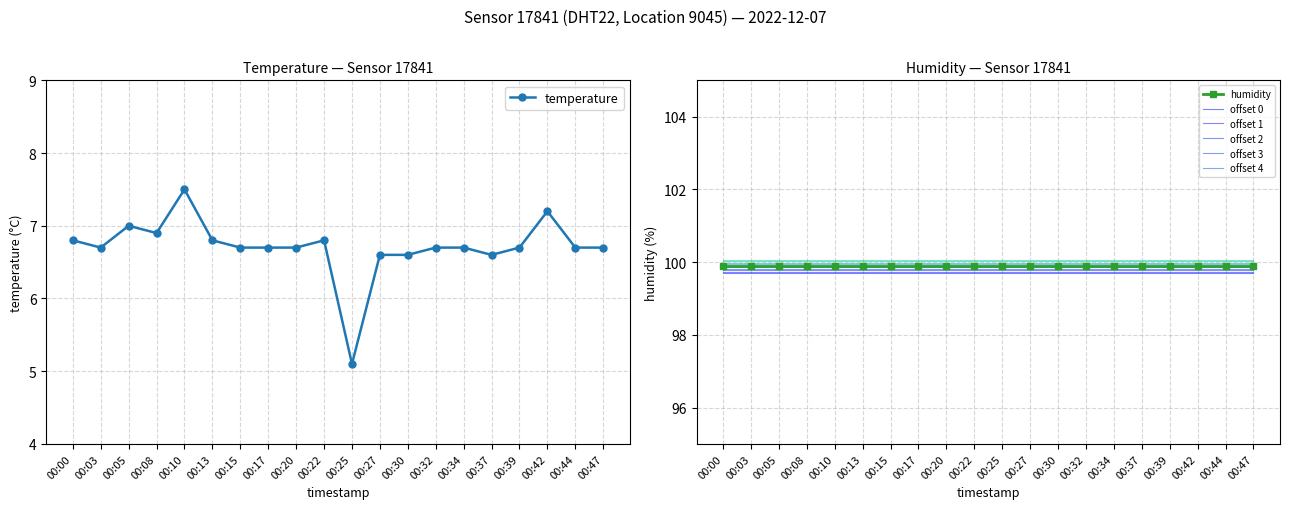

Reading left to right, extract all data points from this chart.

00:00=6.8	00:03=6.7	00:05=7.0	00:08=6.9	00:10=7.5	00:13=6.8	00:15=6.7	00:17=6.7	00:20=6.7	00:22=6.8	00:25=5.1	00:27=6.6	00:30=6.6	00:32=6.7	00:34=6.7	00:37=6.6	00:39=6.7	00:42=7.2	00:44=6.7	00:47=6.7